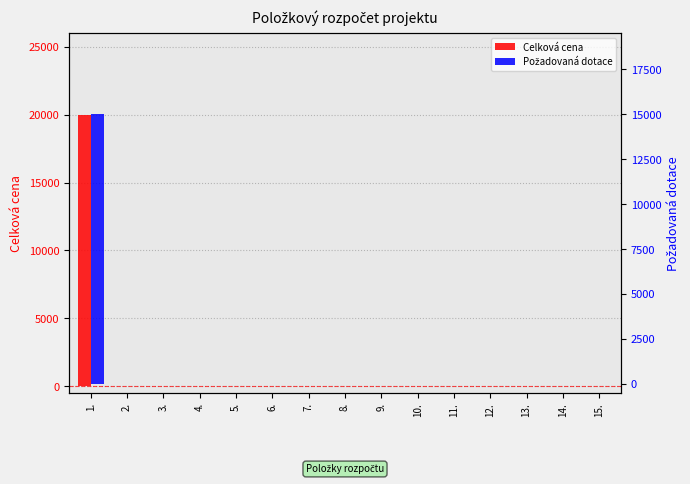

What is the label of the 1st bar from the right?

15.